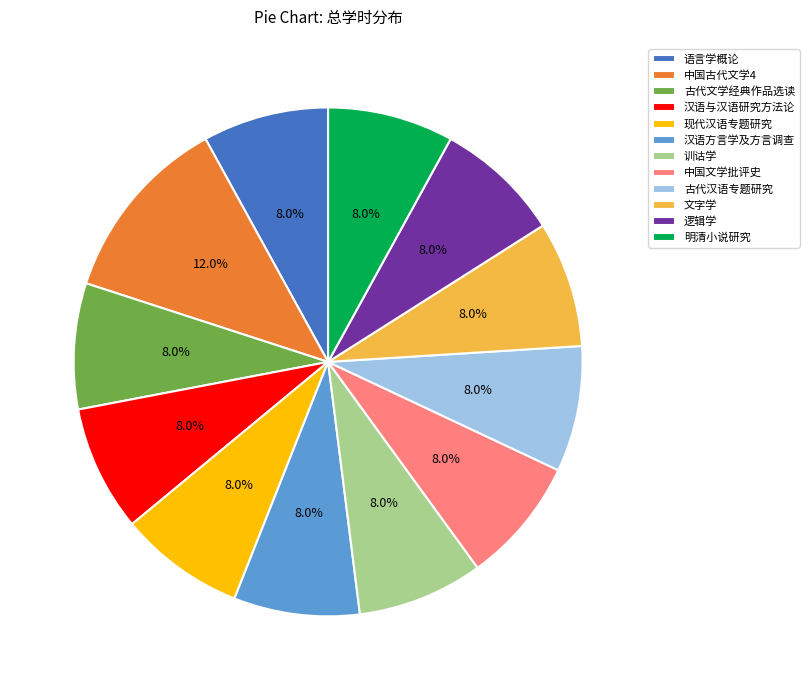

True or false: 汉语方言学及方言调查 accounts for 8% of the total.

True